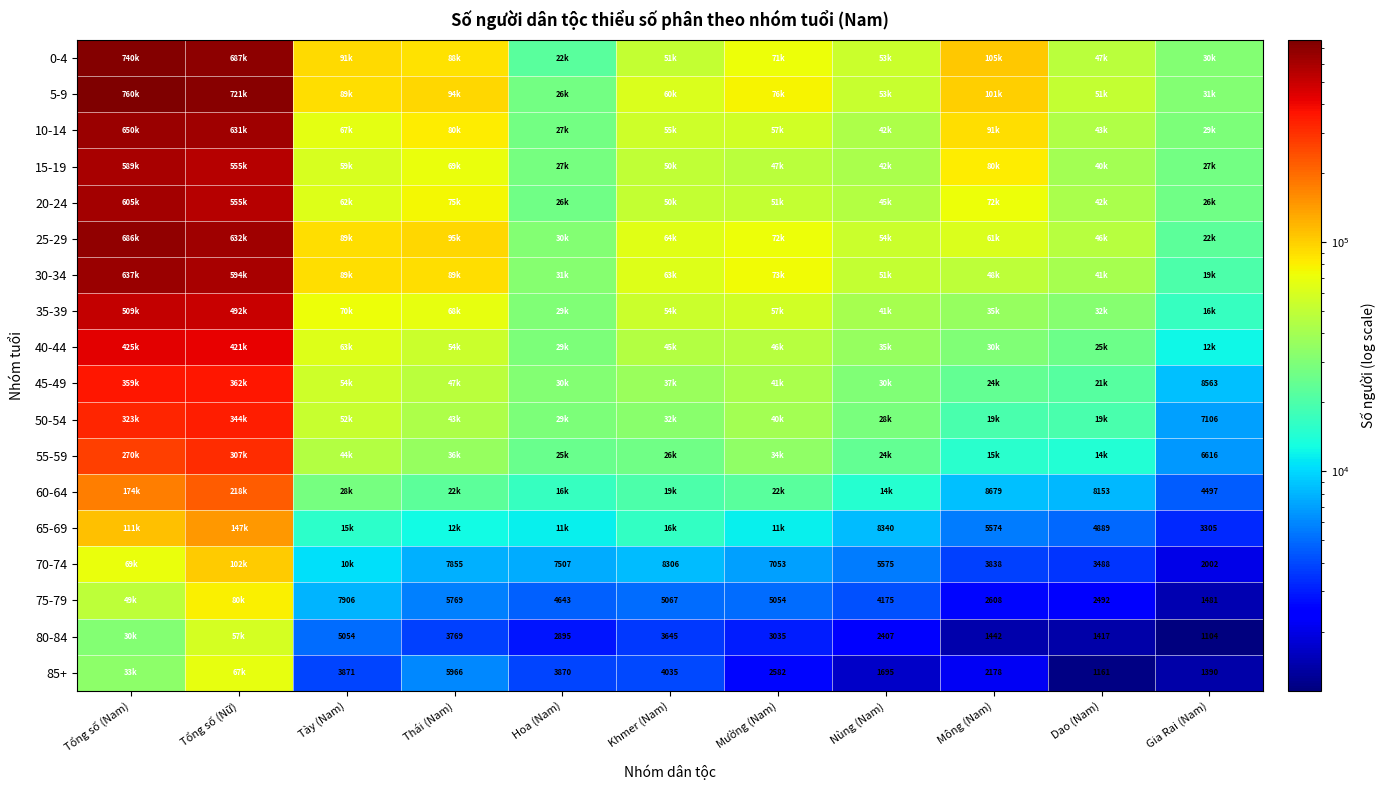

The value of 80-84 at Thái (Nam) is 3769. True or false?

True